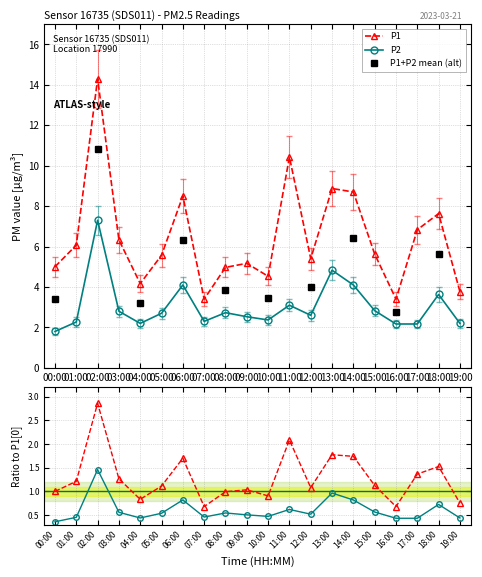

What is the difference between the maximum and minimum values in the P1 series?

10.9